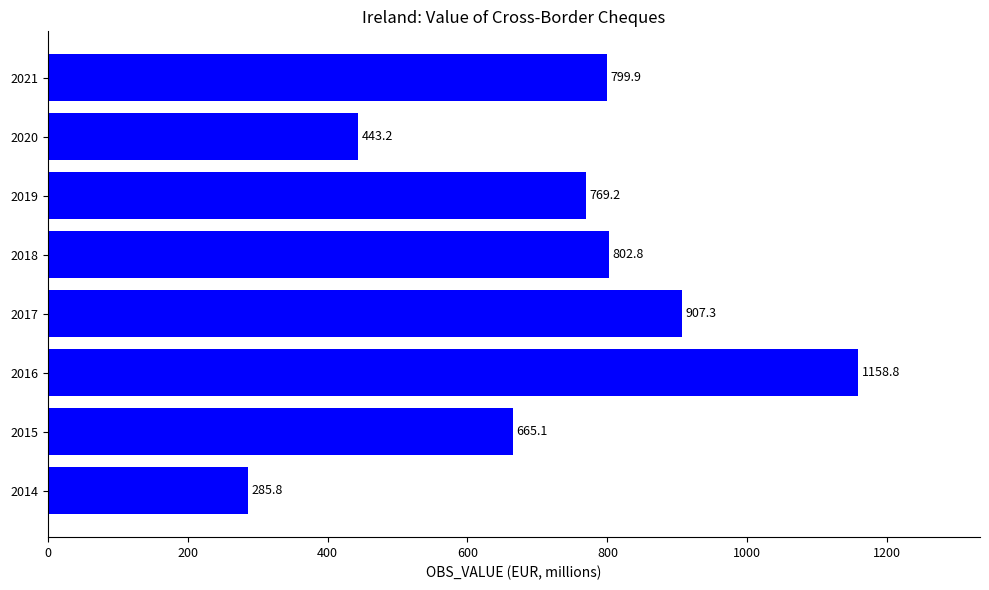

At which label is the value closest to 722?

2019